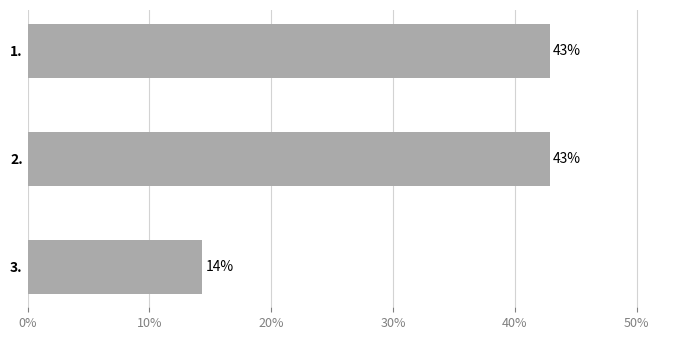

What is the sum of all values?

100.0